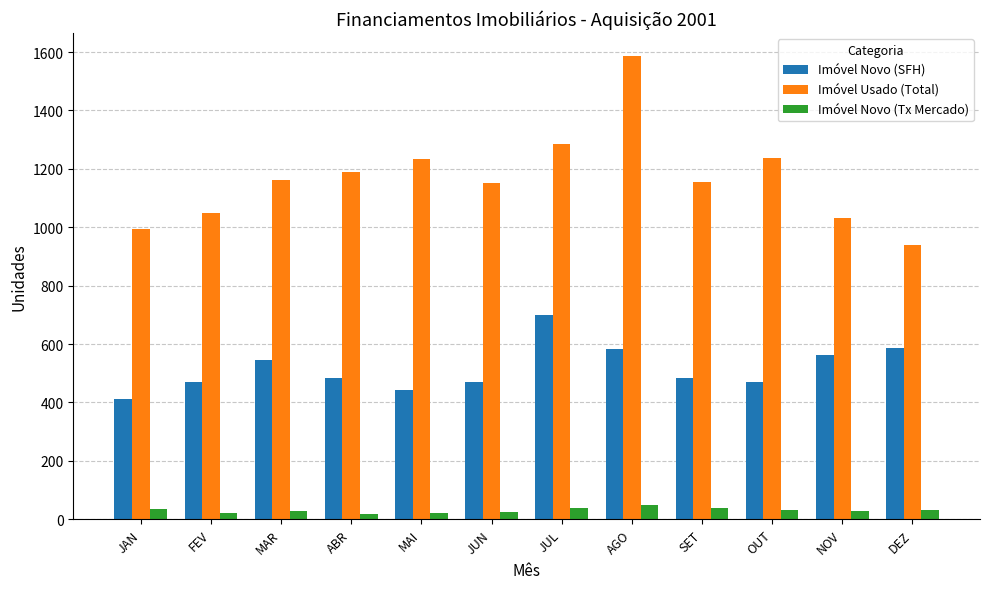

What is the label of the 11th bar from the right?

FEV